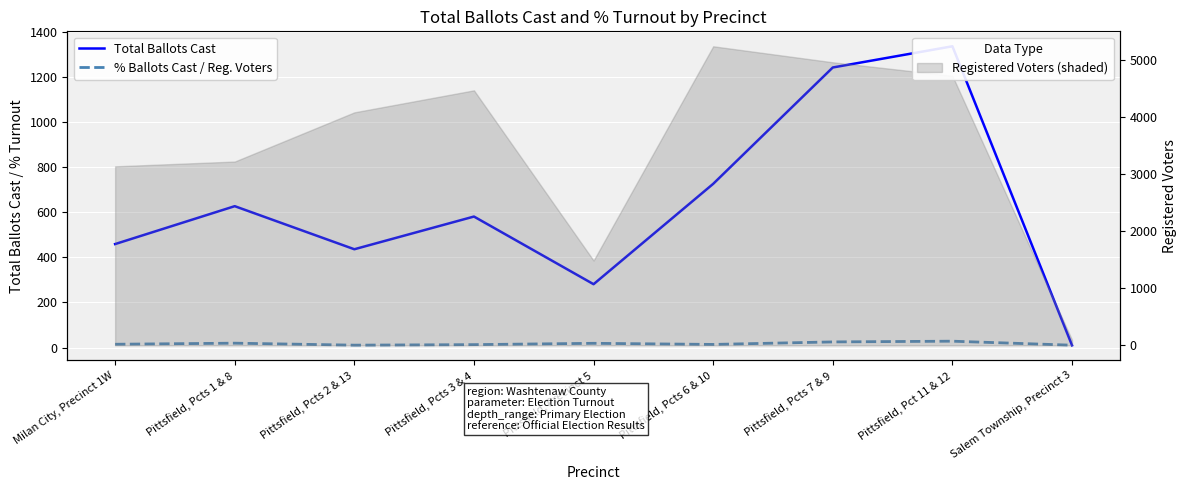

How many interior local peaks does the Total Ballots Cast series have?

3